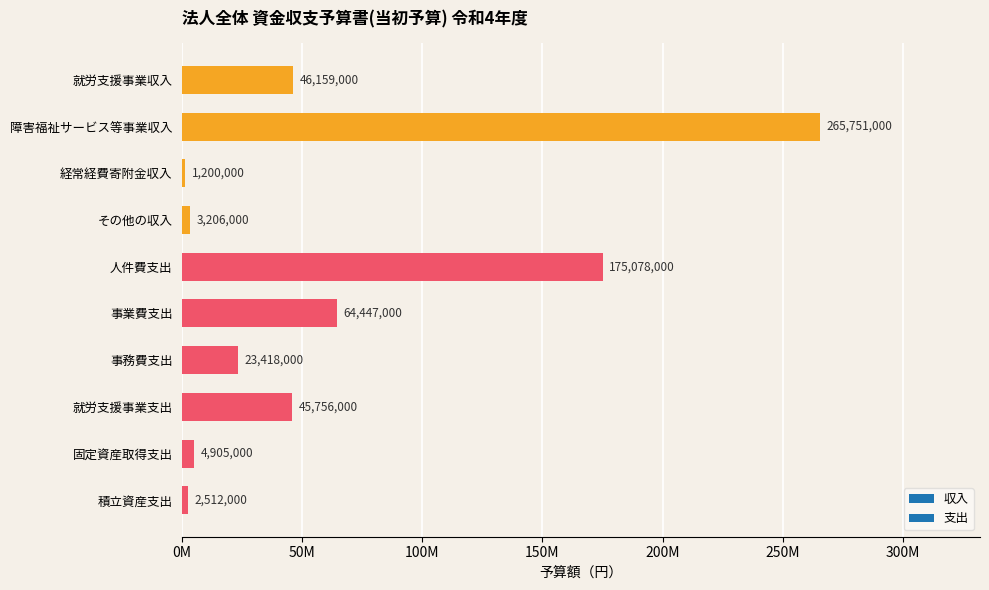

Does the chart contain any negative values?

No